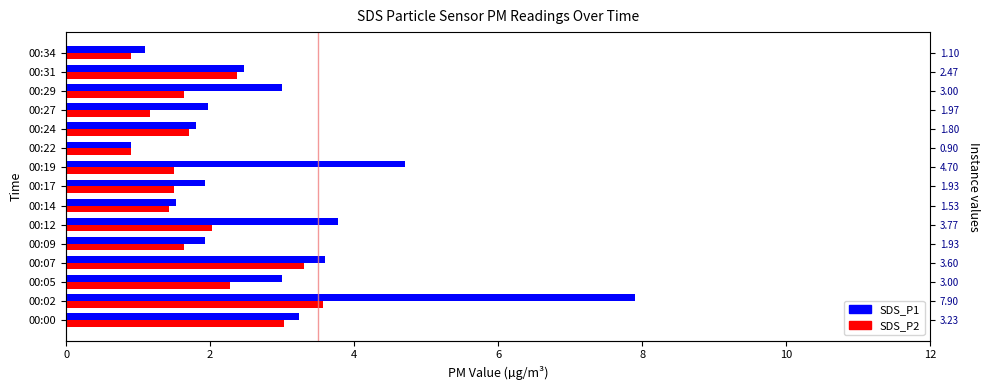

Which series changed the most between 00:19 and 00:24?

SDS_P1